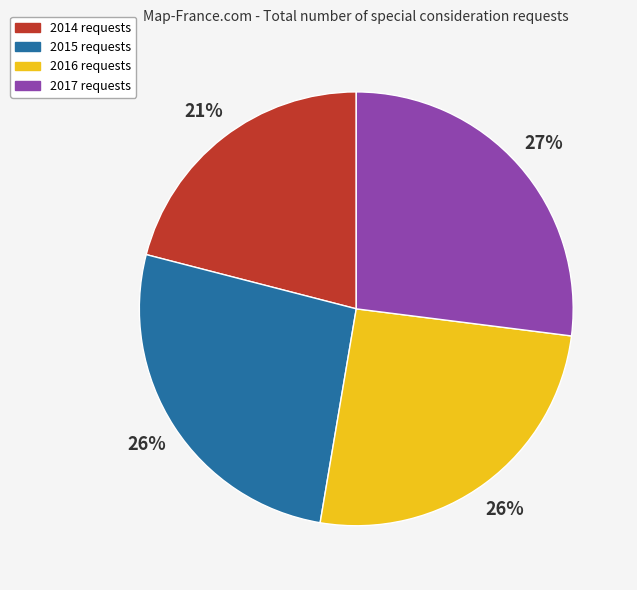

Is it true that 2017 is 39% of the pie?

False